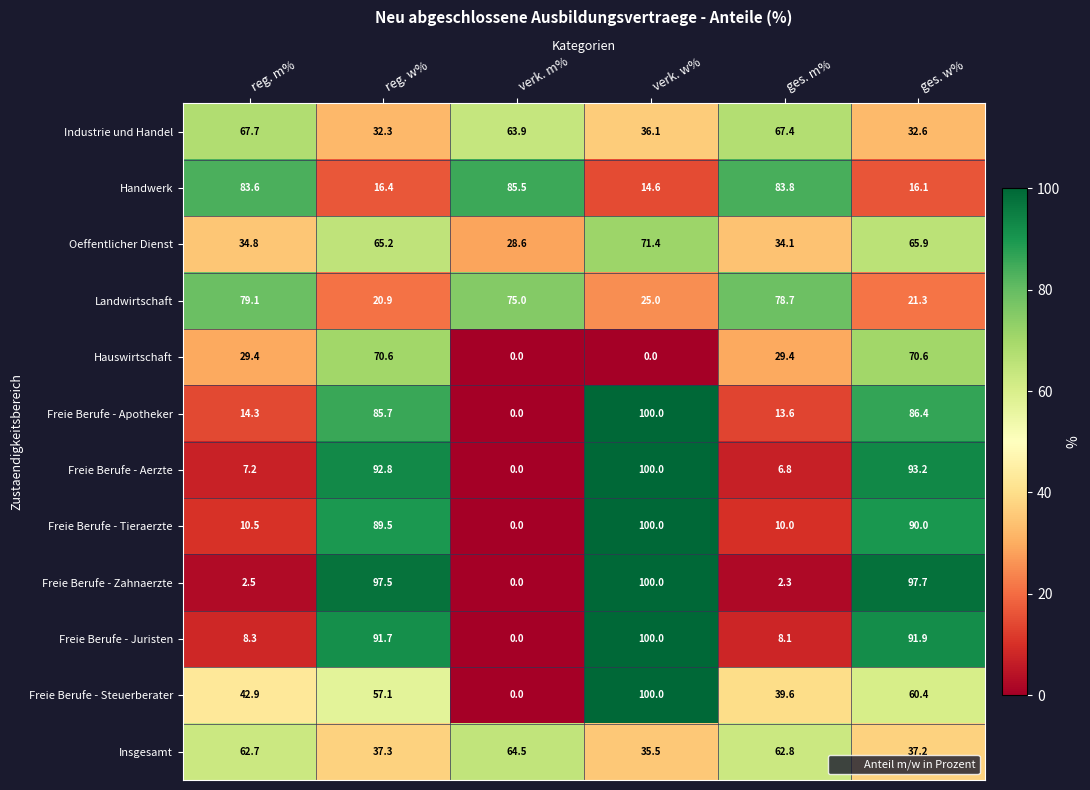

What is the difference between the maximum and minimum values in the Insgesamt series?

29.0